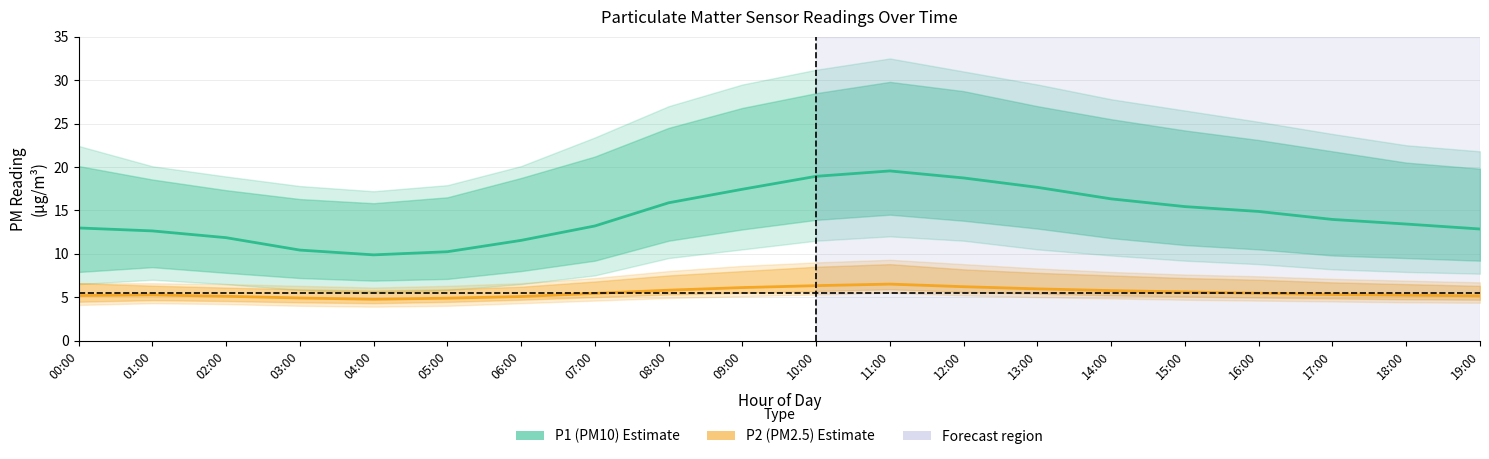

What is the sum of all P2 (PM2.5) values?

109.9